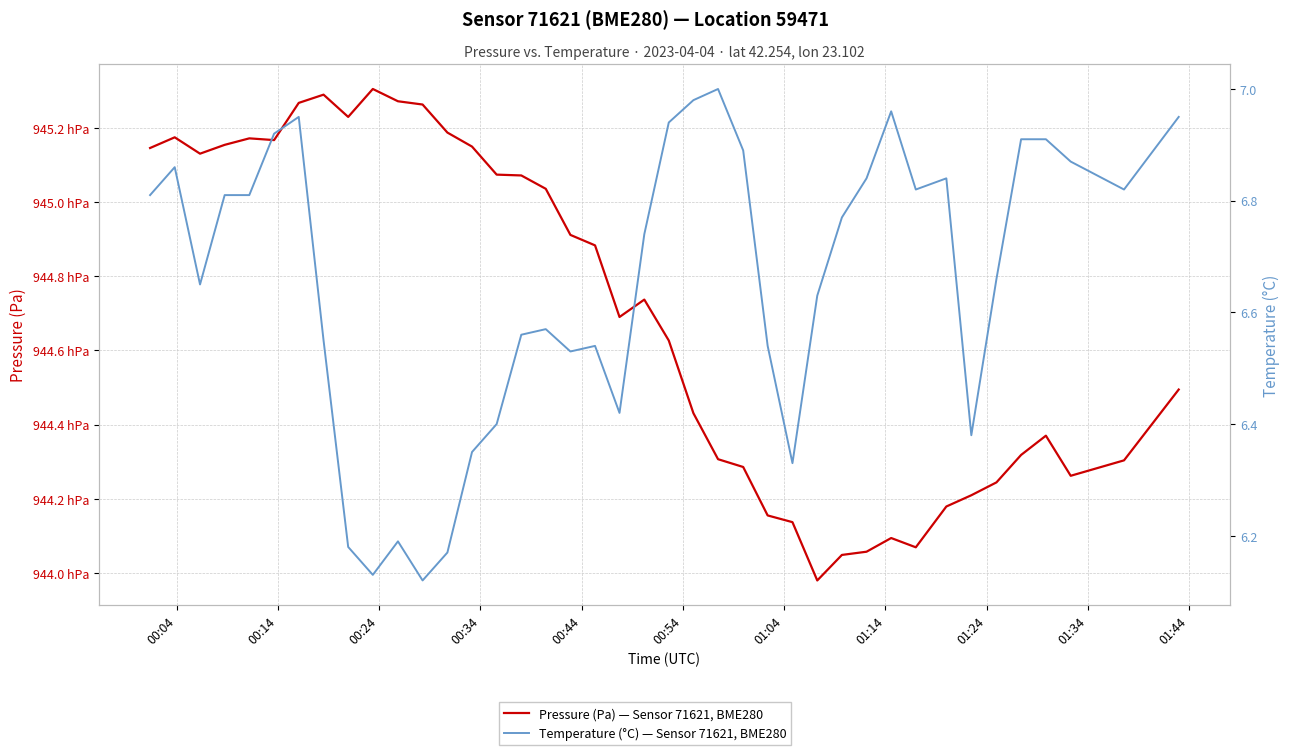

What is the spread (max minus min) of values at 00:04?

94507.8